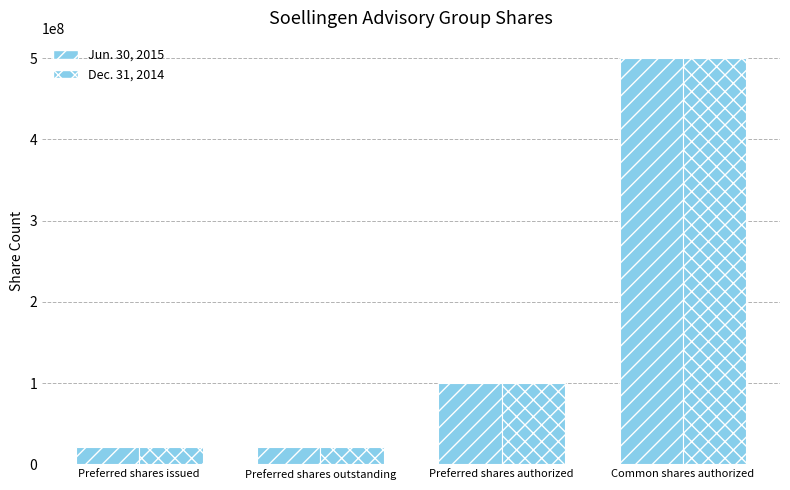

Count the number of categories in the chart.

4